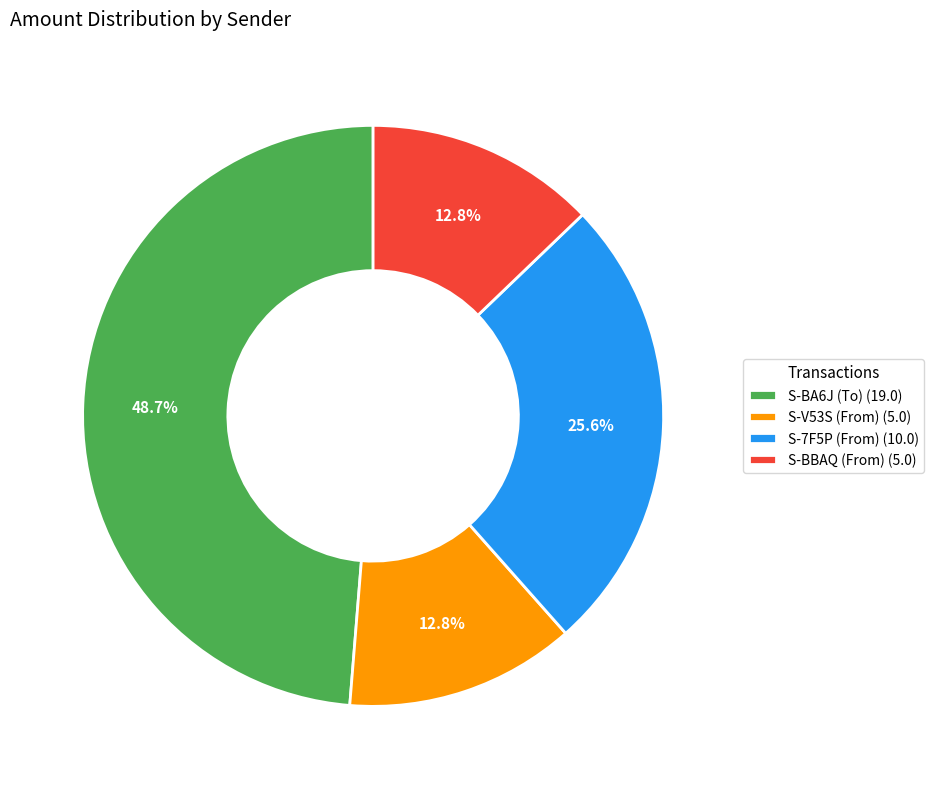

Is there a majority slice in this chart?

No